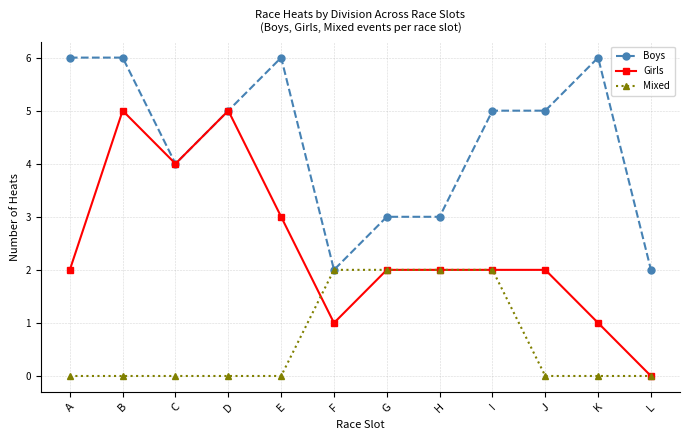

What is the maximum value shown in the chart?

6